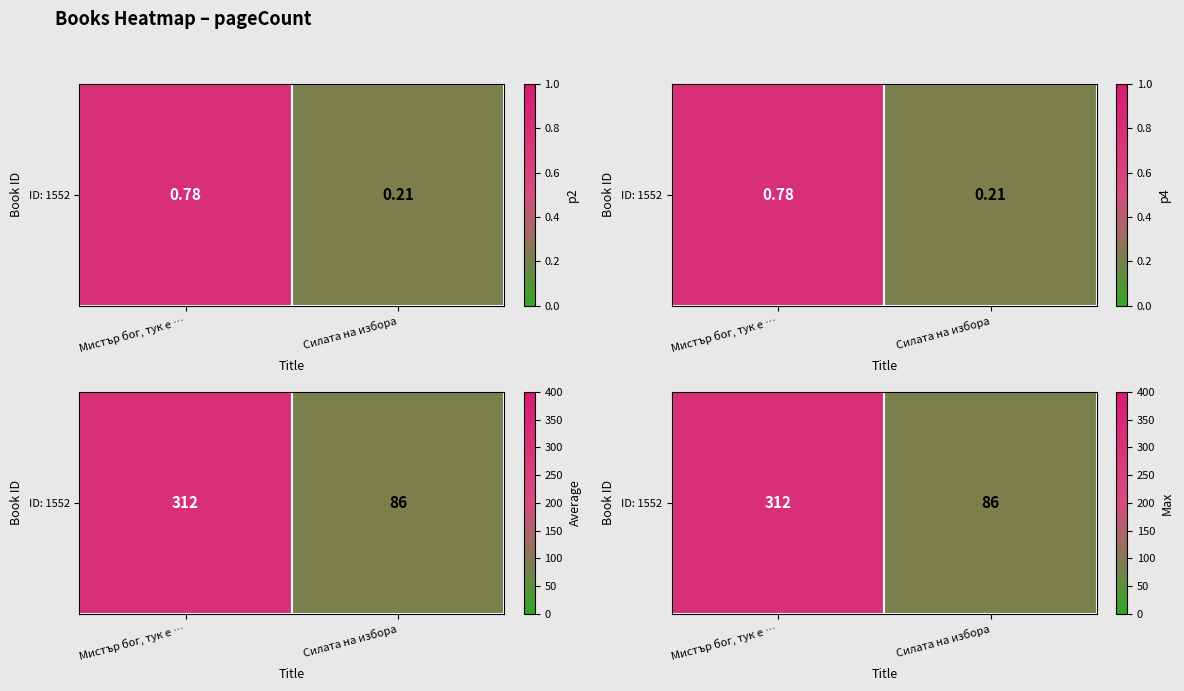

The chart shows a value of 312 at Мистър бог, тук е …. True or false?

True